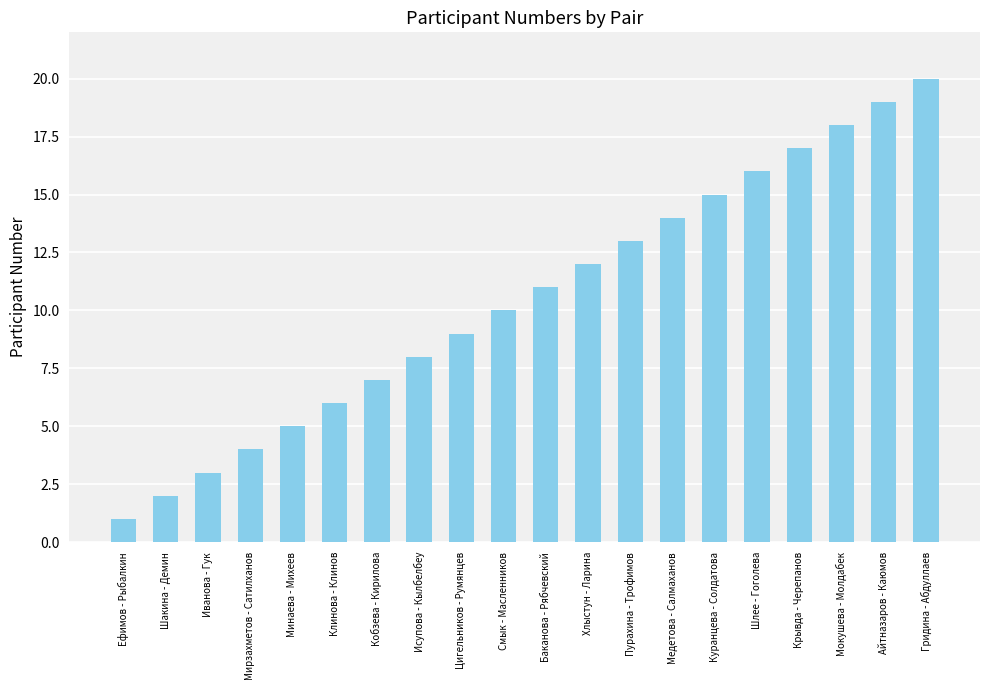

Reading left to right, list all the values displayed in this chart.

1	2	3	4	5	6	7	8	9	10	11	12	13	14	15	16	17	18	19	20